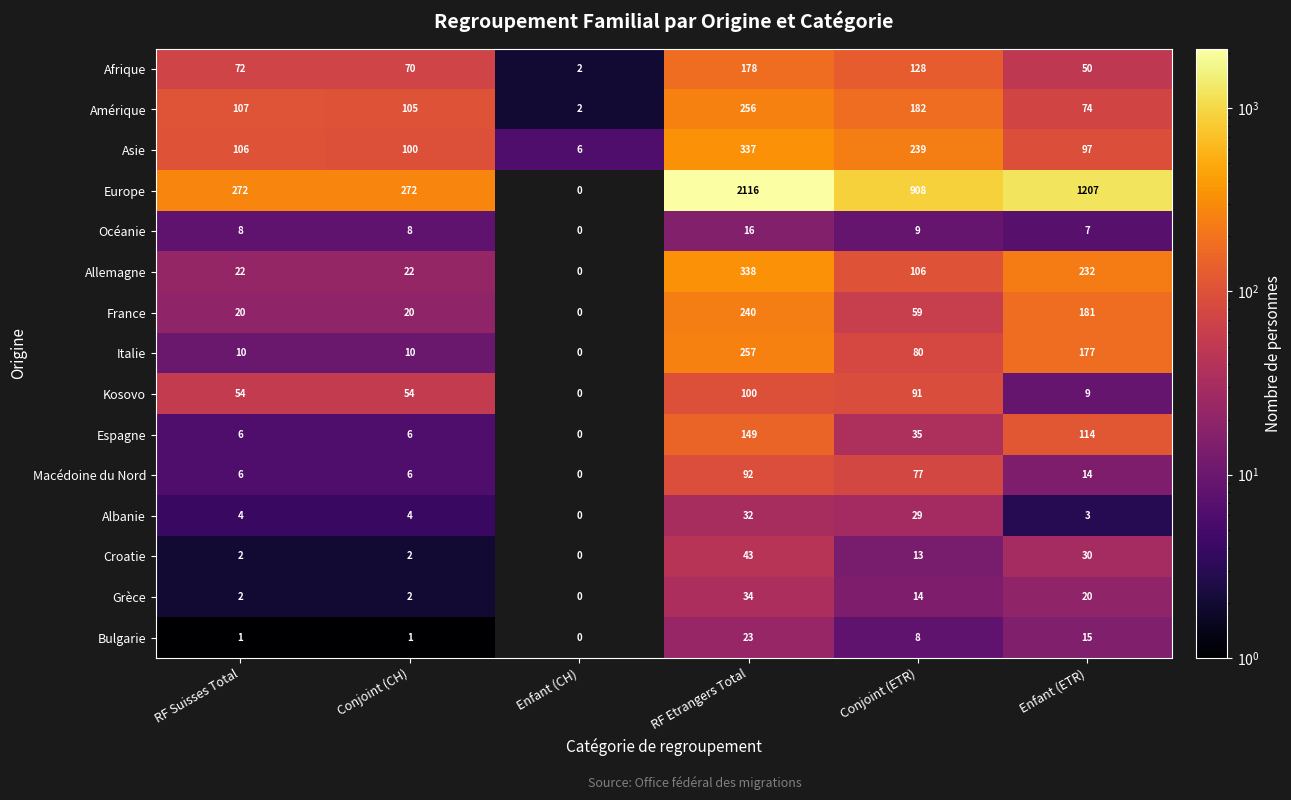

At which category does the chart reach its minimum across all series?

Enfant (CH)